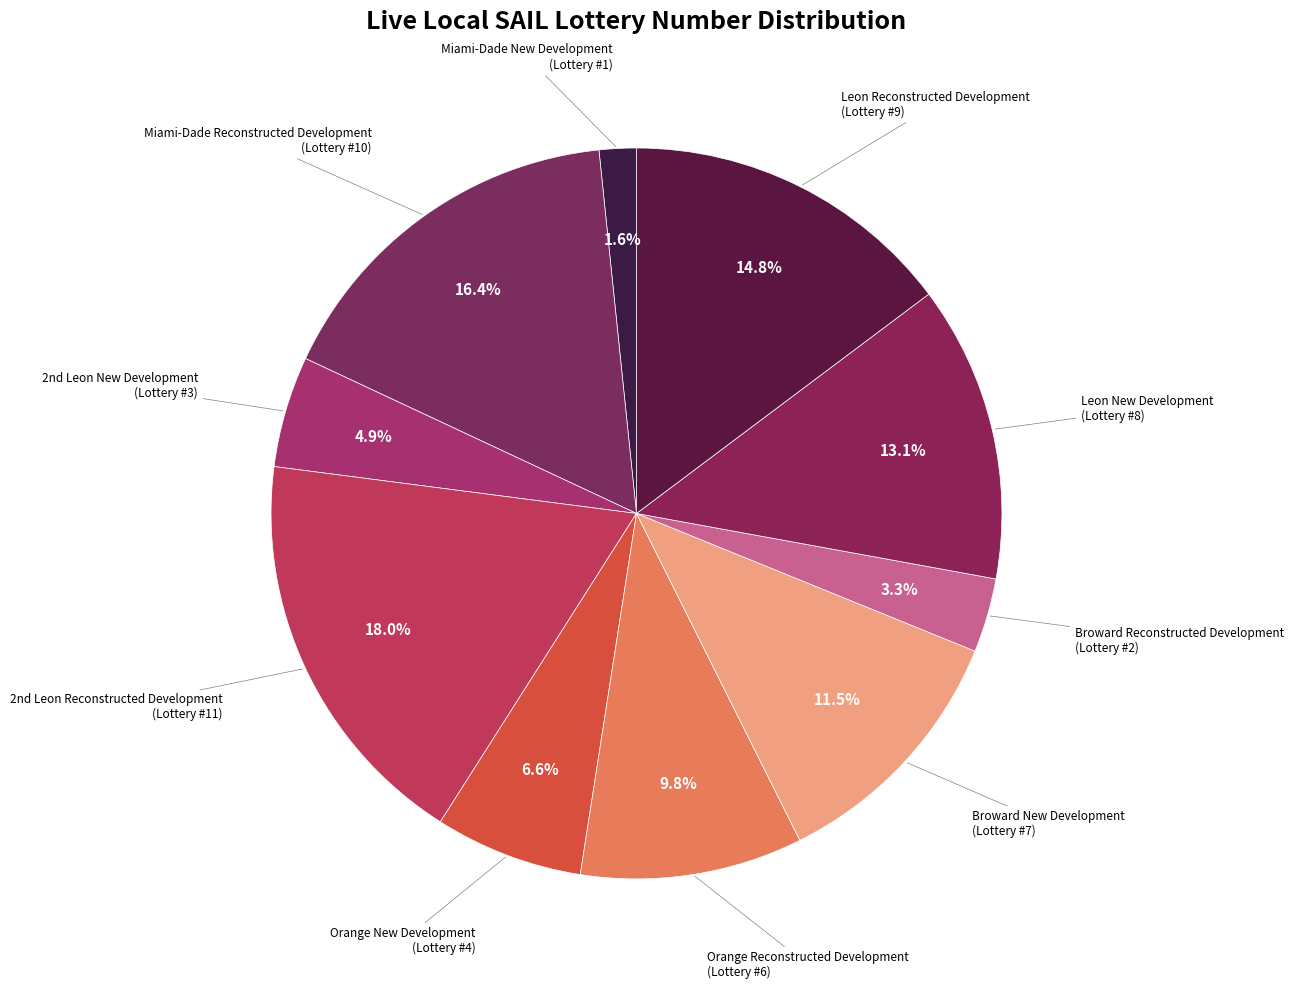

Which category has the smallest portion of the pie?

Miami-Dade New Development